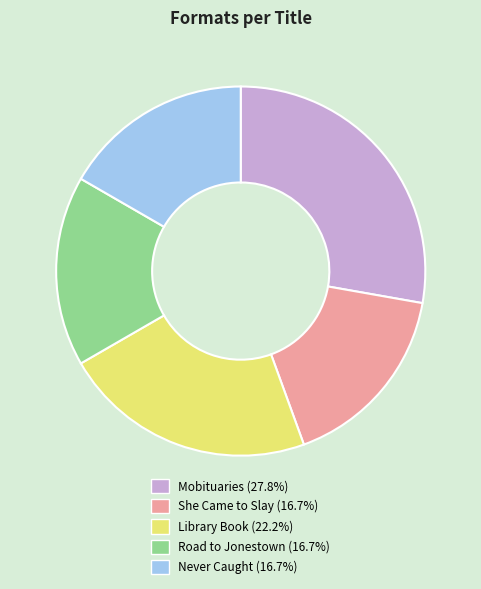

Is there any slice that represents more than half of the pie?

No